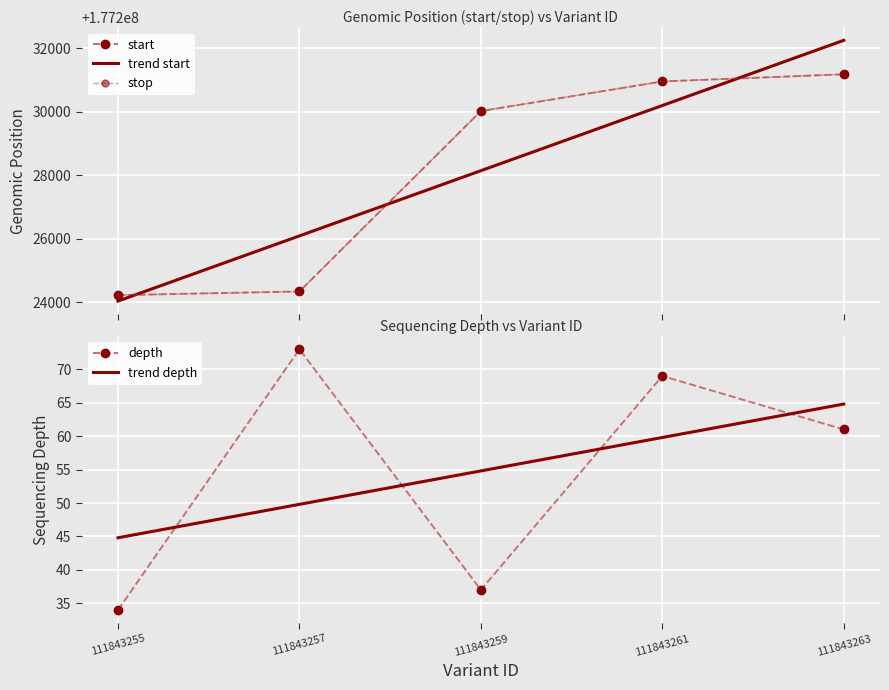

Where is trend depth nearest to the value 54?

111843259